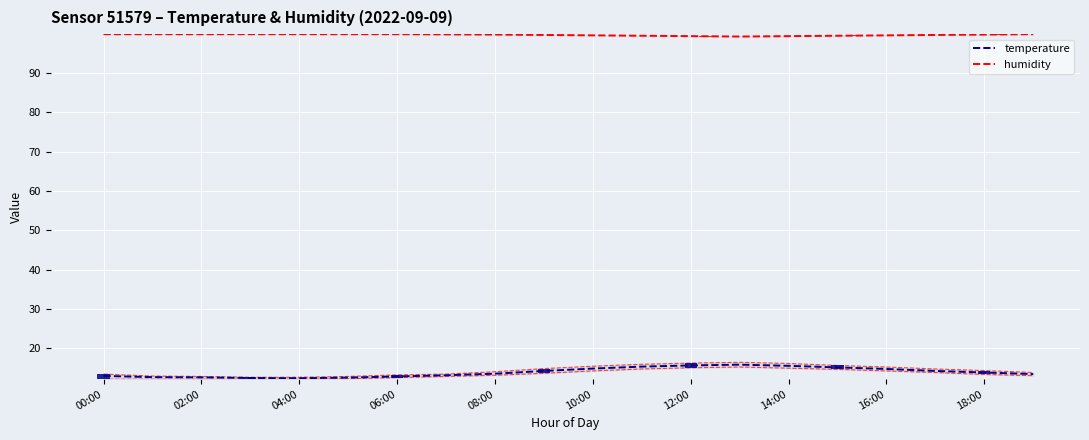

The value of humidity at 15 is 99.5. True or false?

True